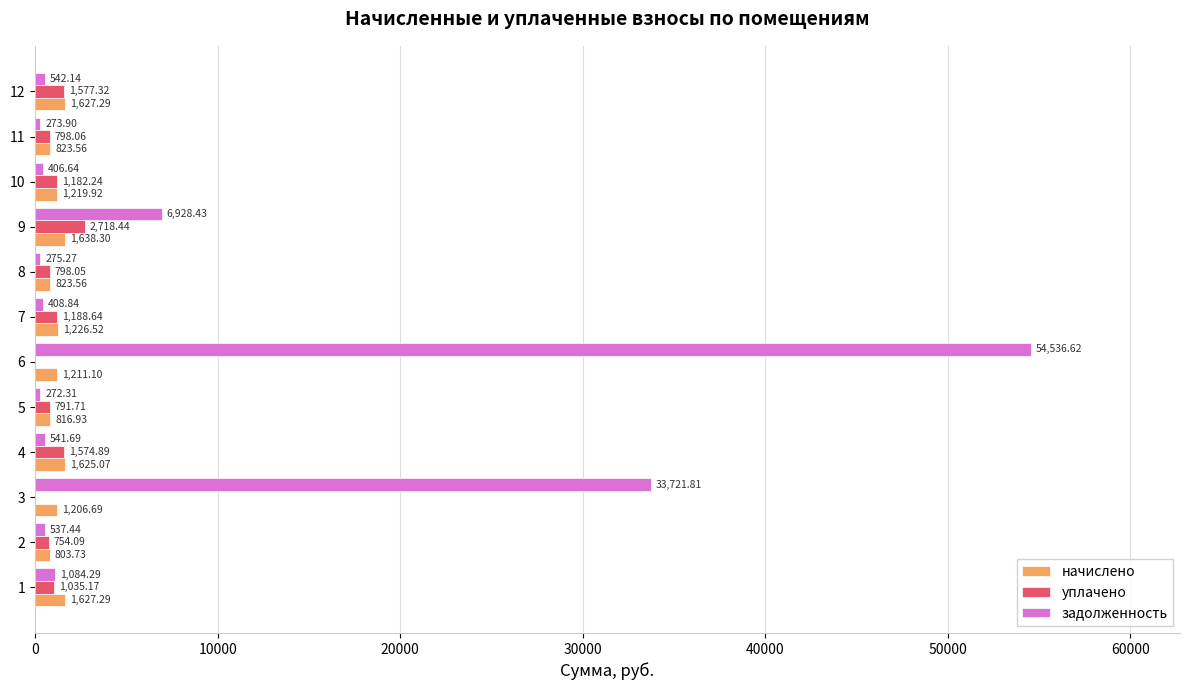

Which series has the largest total across all categories?

задолженность